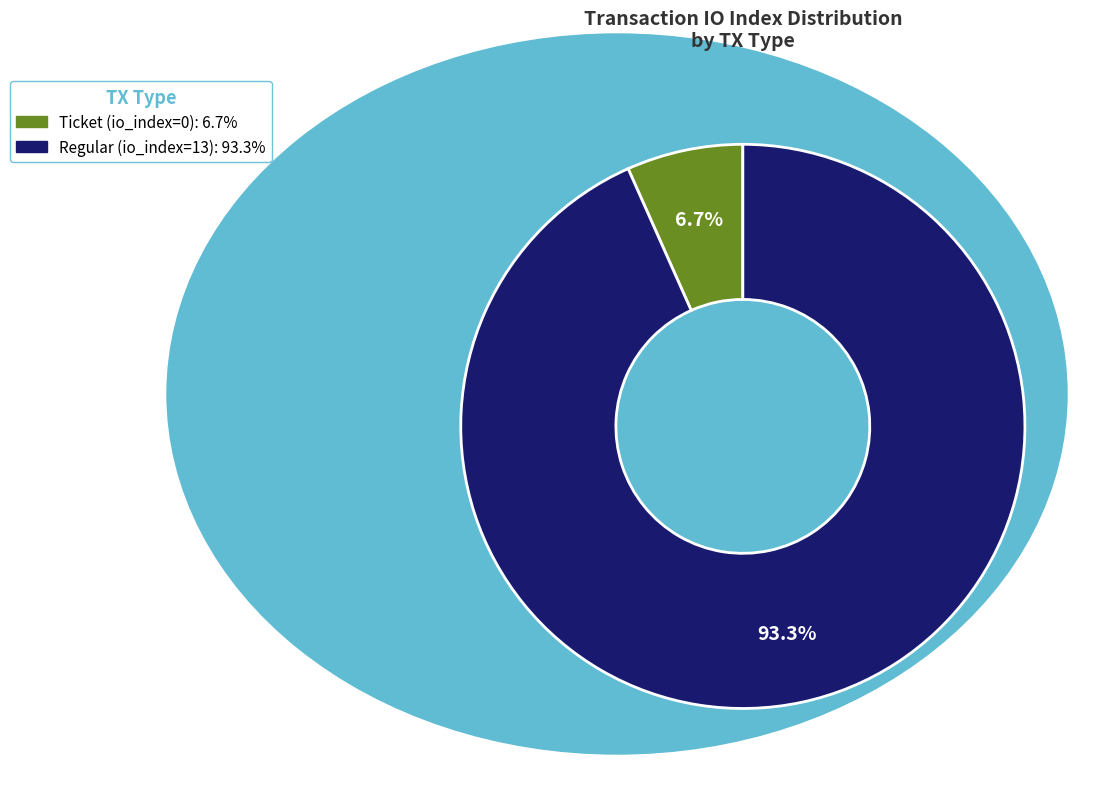

Between Ticket (io_index=0) and Regular (io_index=13), which is larger?

Regular (io_index=13)